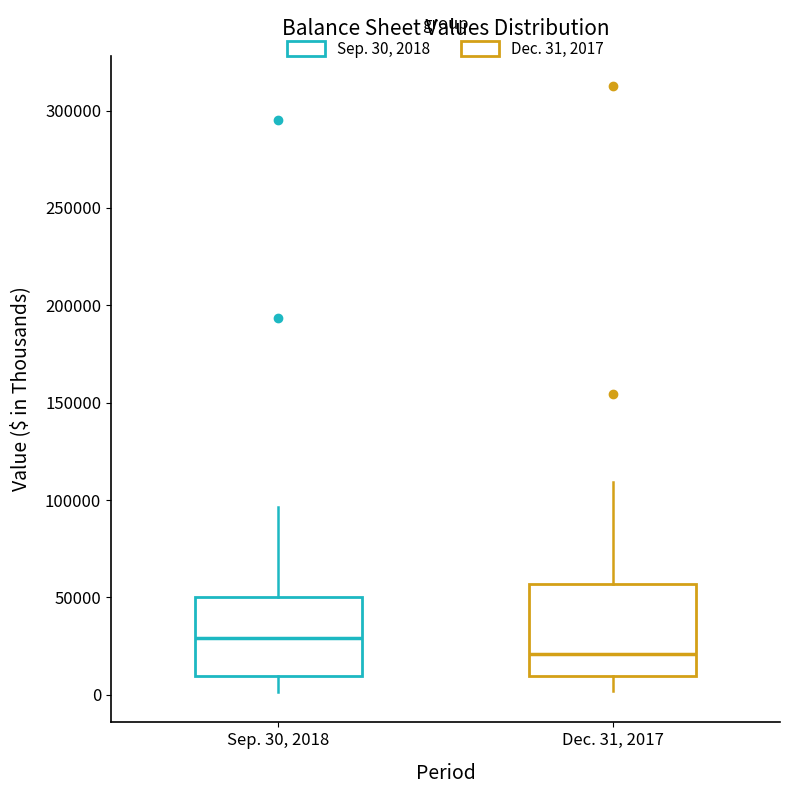

Which box has the highest median line?

Sep. 30, 2018